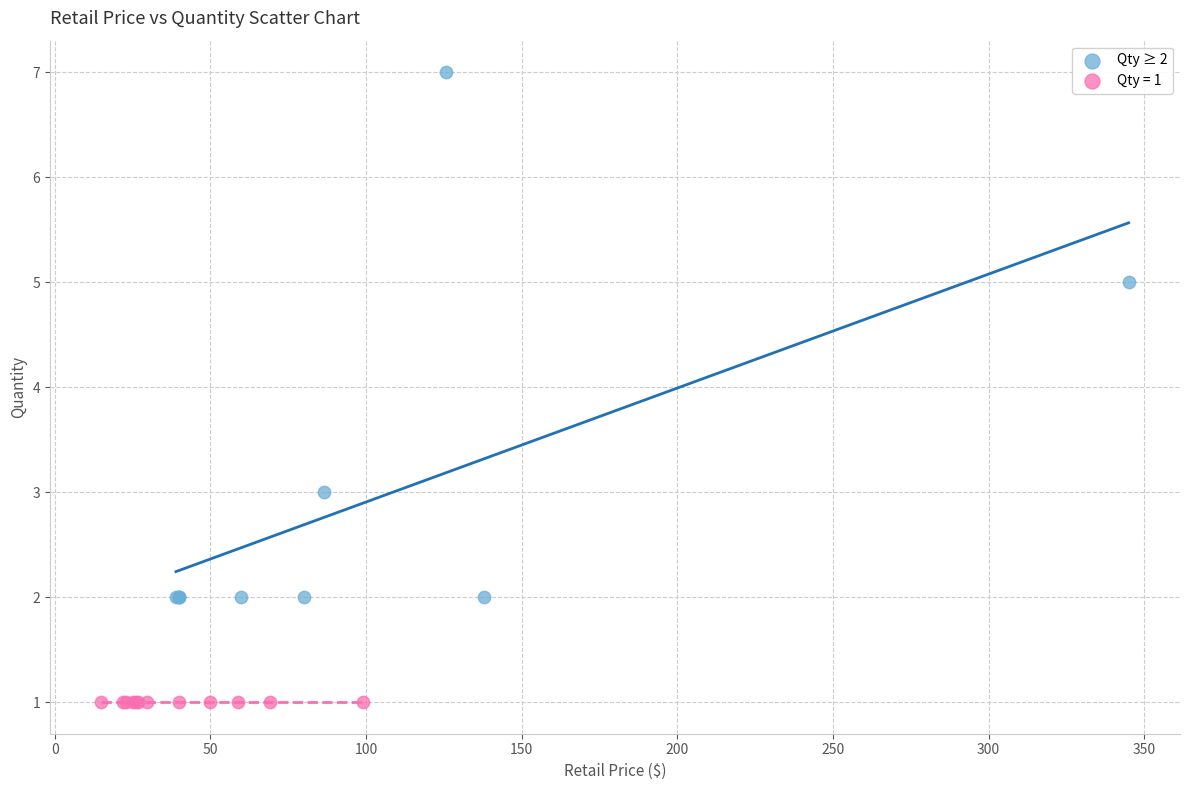

Which series contains the highest Y value?

Qty ≥ 2